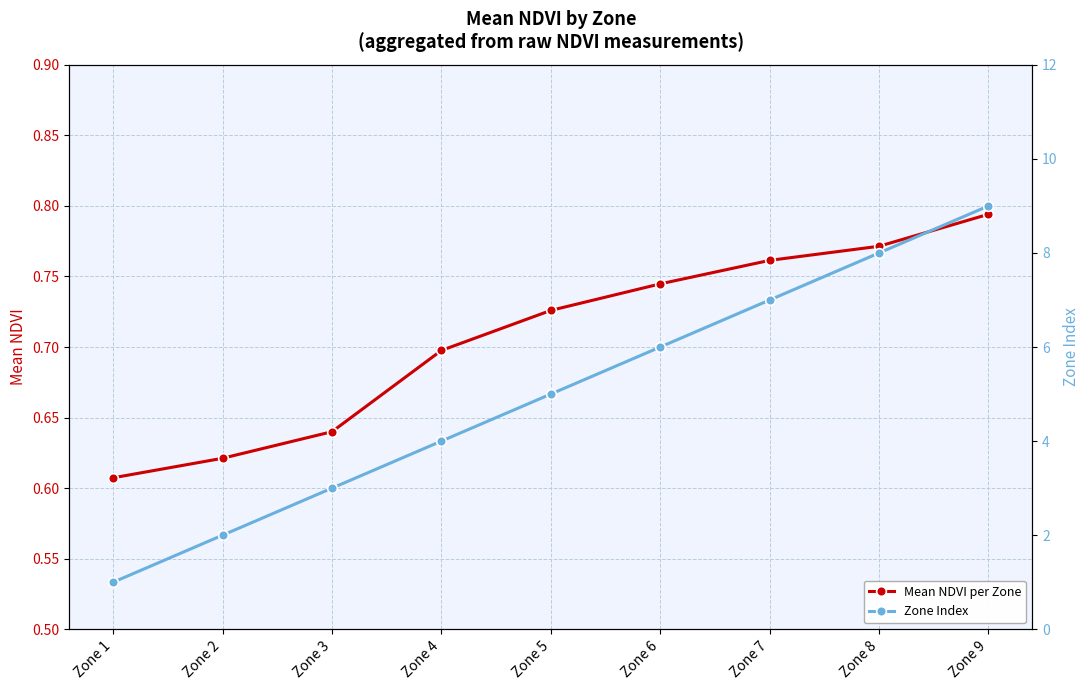

Reading left to right, list all the values displayed in this chart.

Mean NDVI per Zone: 0.6	0.6	0.6	0.7	0.7	0.7	0.8	0.8	0.8
Zone Index: 1.0	2.0	3.0	4.0	5.0	6.0	7.0	8.0	9.0